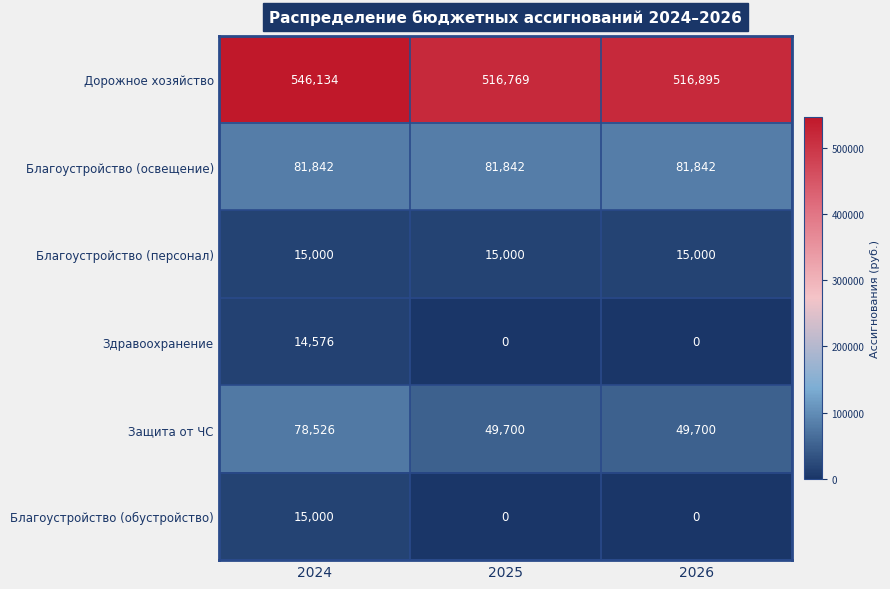

Which category has the highest value across all series?

2024